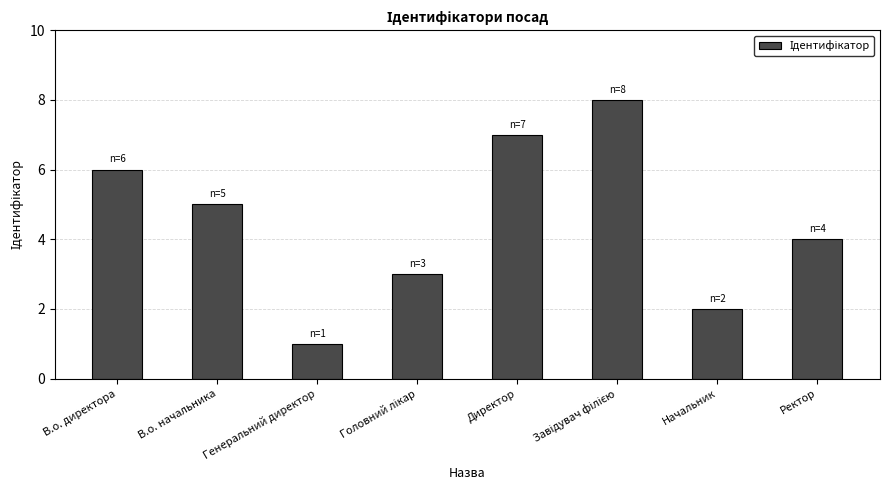

What is the sum of all values?

36